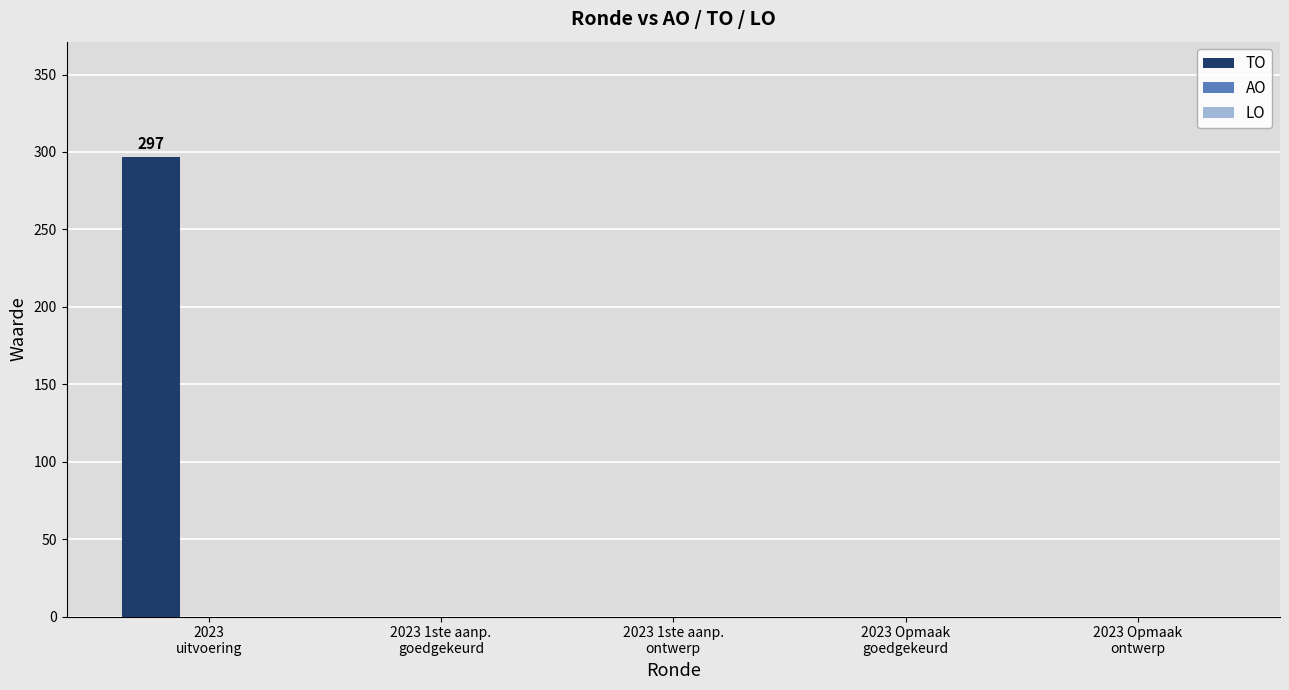

What is the maximum value shown in the chart?

297